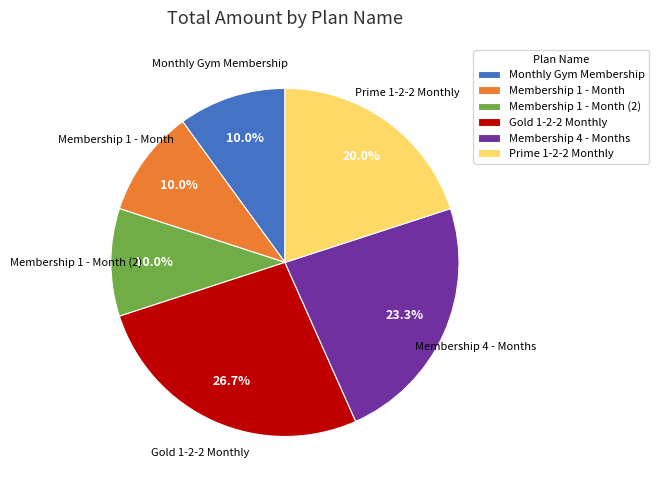

Does Membership 4 - Months account for over 50% of the chart?

No